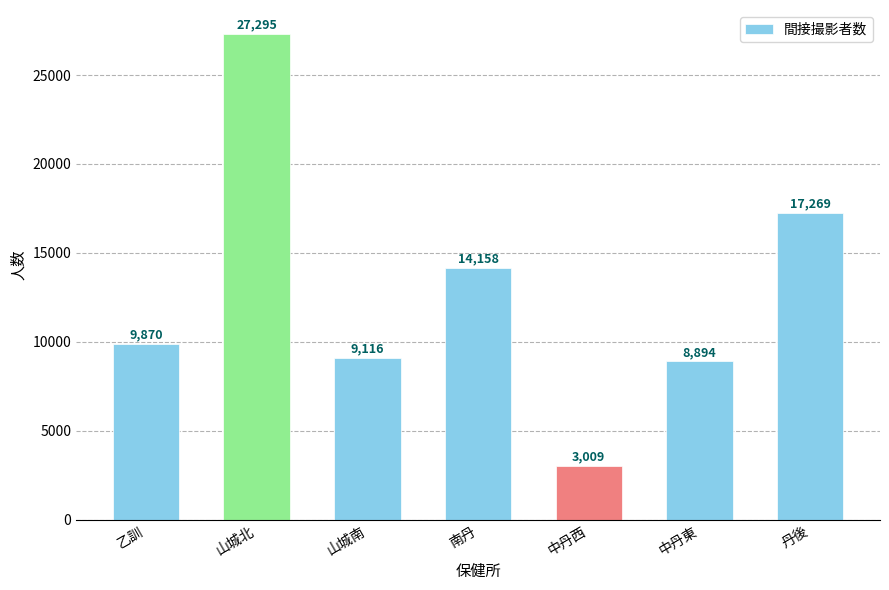

What is the change in value from 山城南 to 中丹西?

-6107